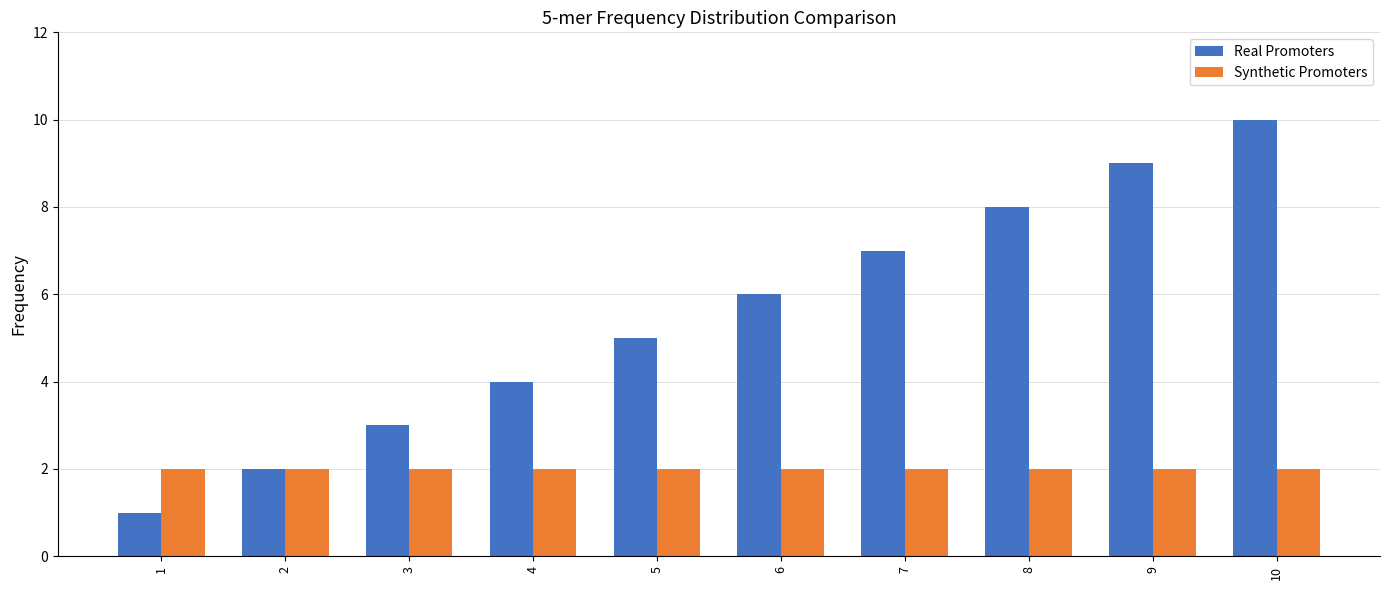

List the series in order of their overall mean, highest first.

Real Promoters, Synthetic Promoters